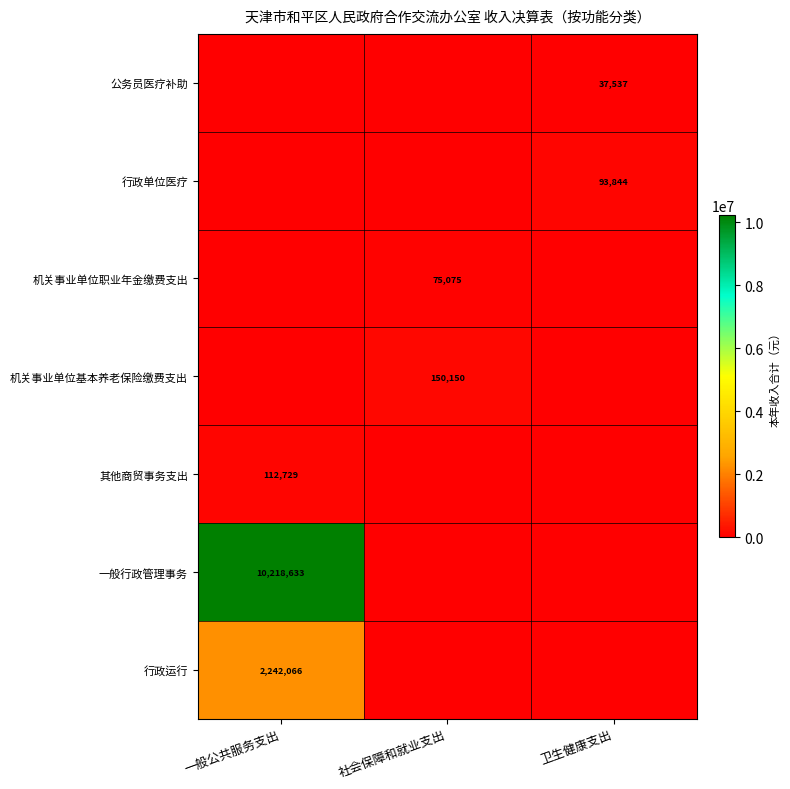

Which label corresponds to the smallest value in the chart?

社会保障和就业支出